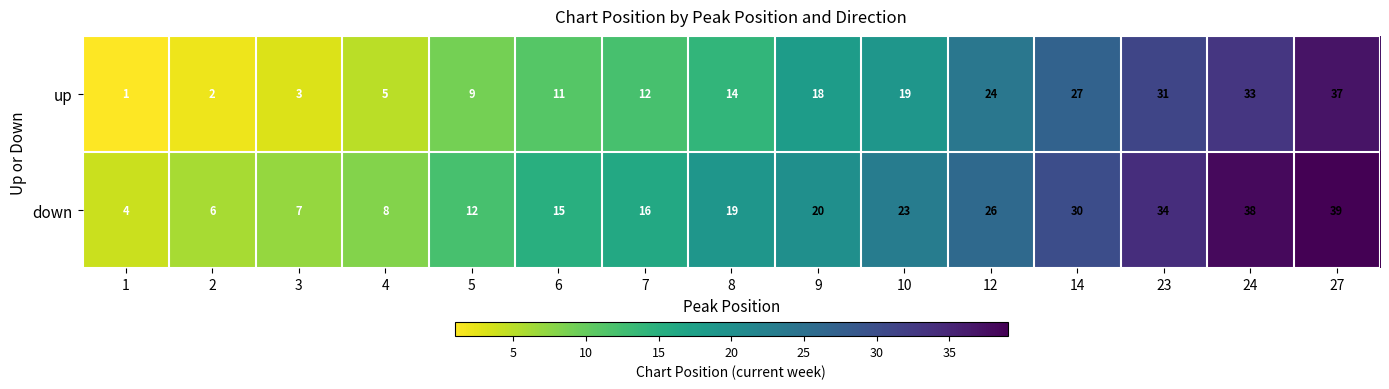

Reading right to left, extract all data points from this chart.

up: 37	33	31	27	24	19	18	14	12	11	9	5	3	2	1
down: 39	38	34	30	26	23	20	19	16	15	12	8	7	6	4